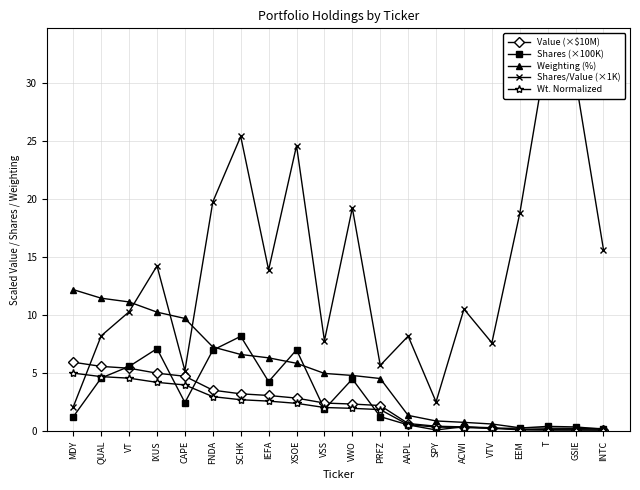

What position from the right is VT?

18